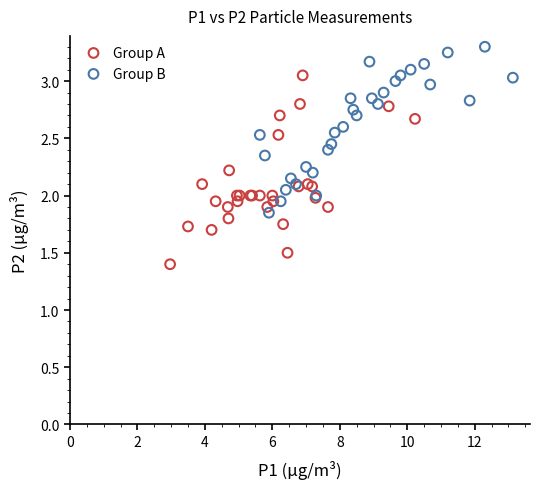

Which series contains the lowest Y value?

Group A